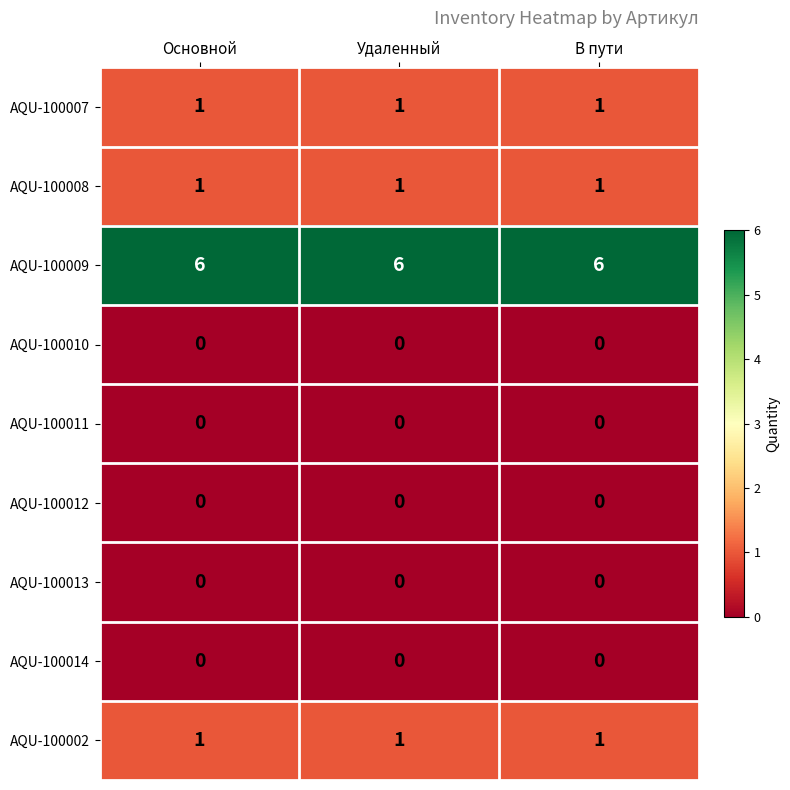

The value of AQU-100009 at В пути is 6. True or false?

True